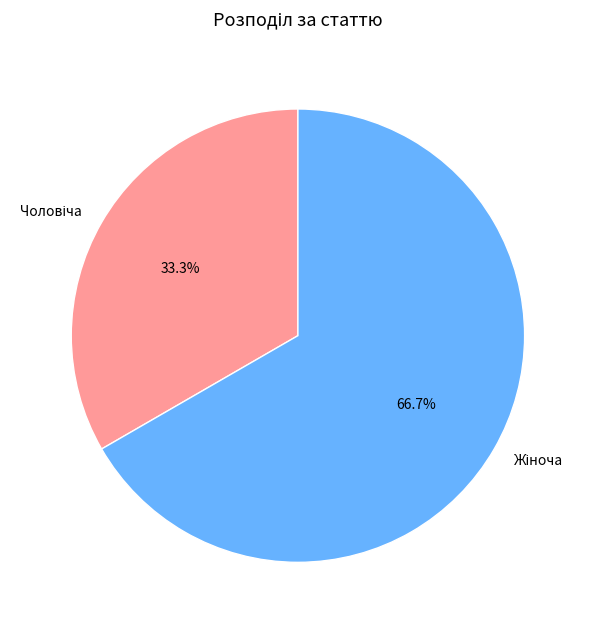

Does any single category account for the majority?

Yes